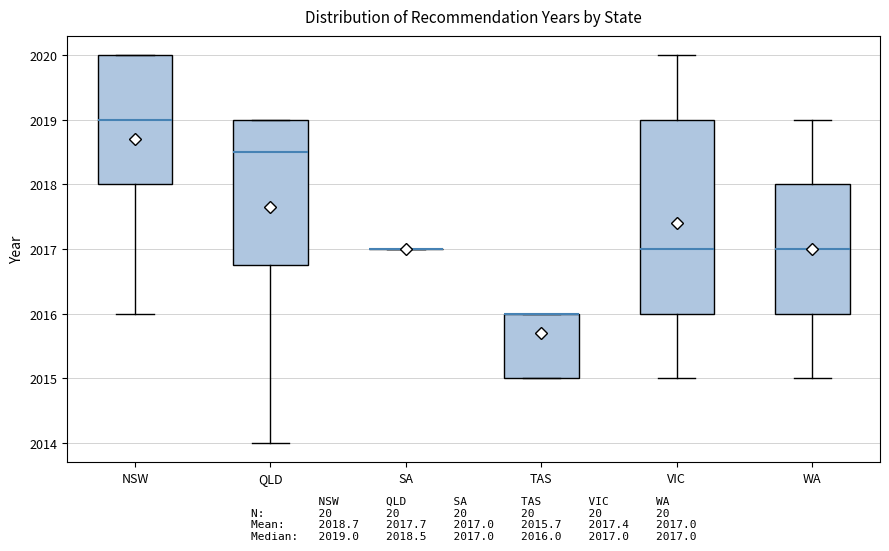

Comparing the boxes themselves (not the whiskers), which one is the tallest?

VIC